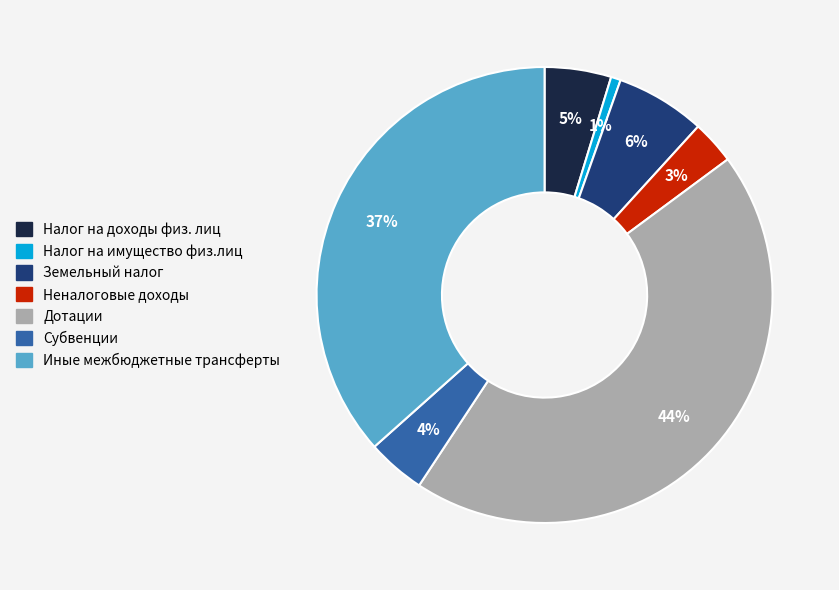

Count the number of slices in the pie.

7